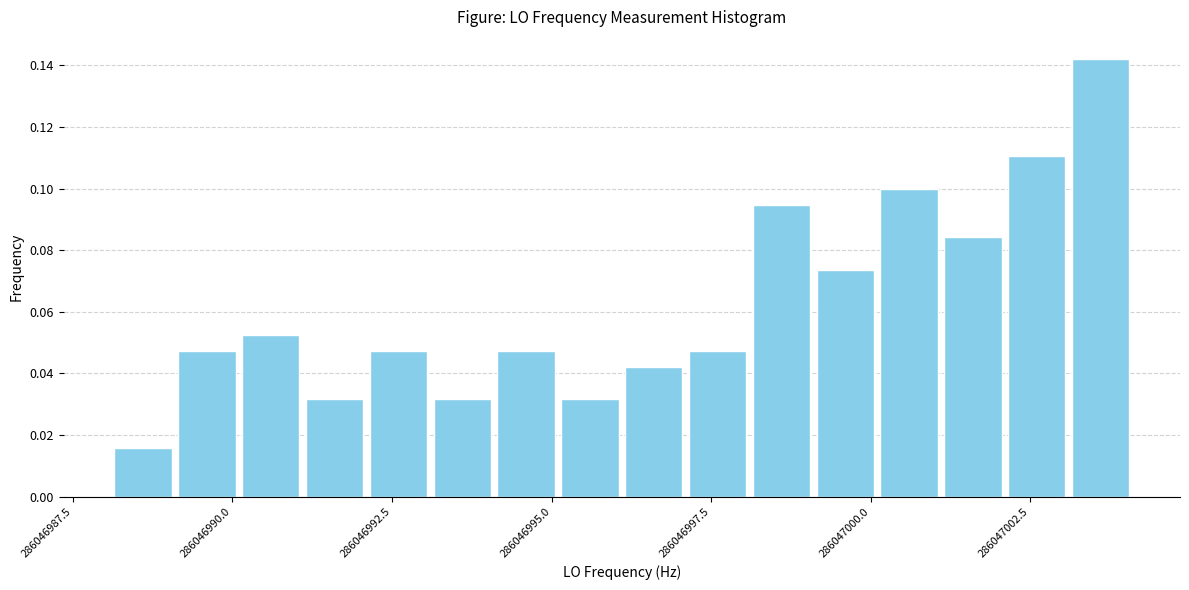

Around what value on the x-axis is the tallest bar? Give the approximate position of its centre, as read against the axis.

286047003.5